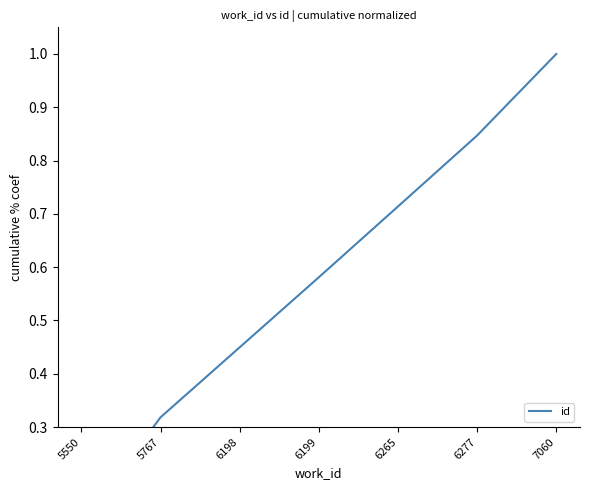

Which category has the lowest value across all series?

5550